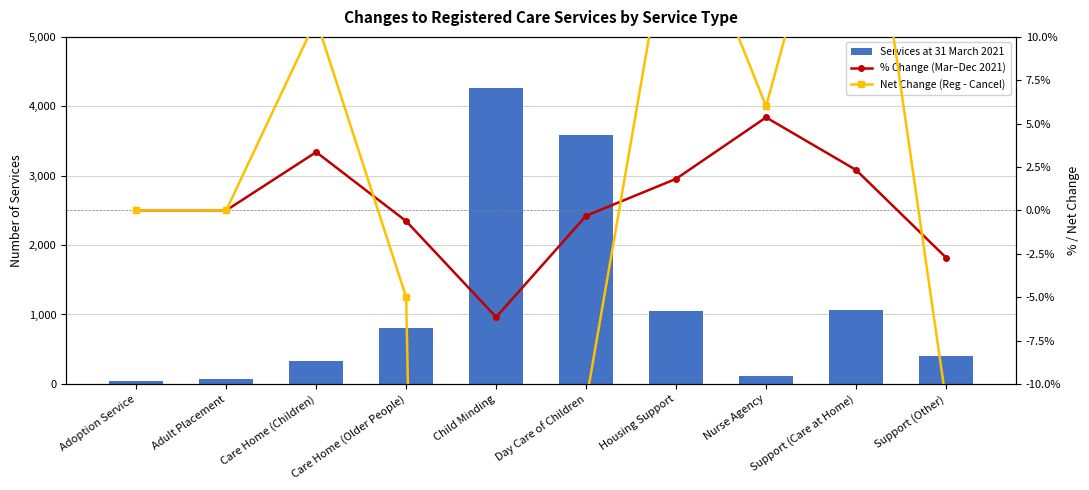

What is the difference between the maximum and minimum values in the % Change (Mar–Dec 2021) series?

11.5